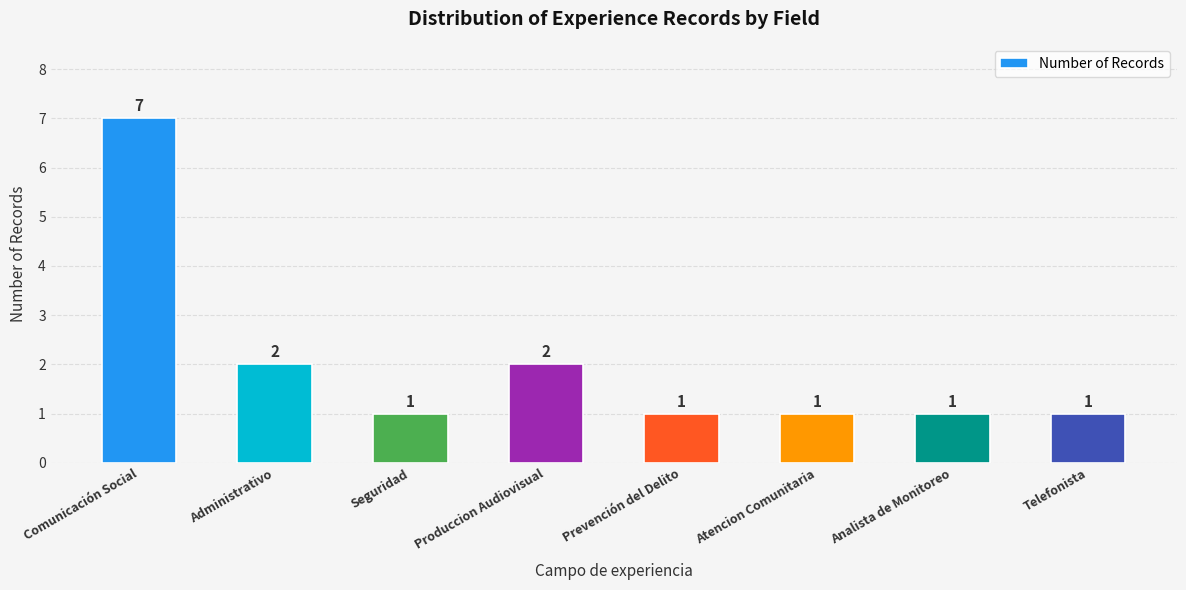

What is the greatest value displayed?

7